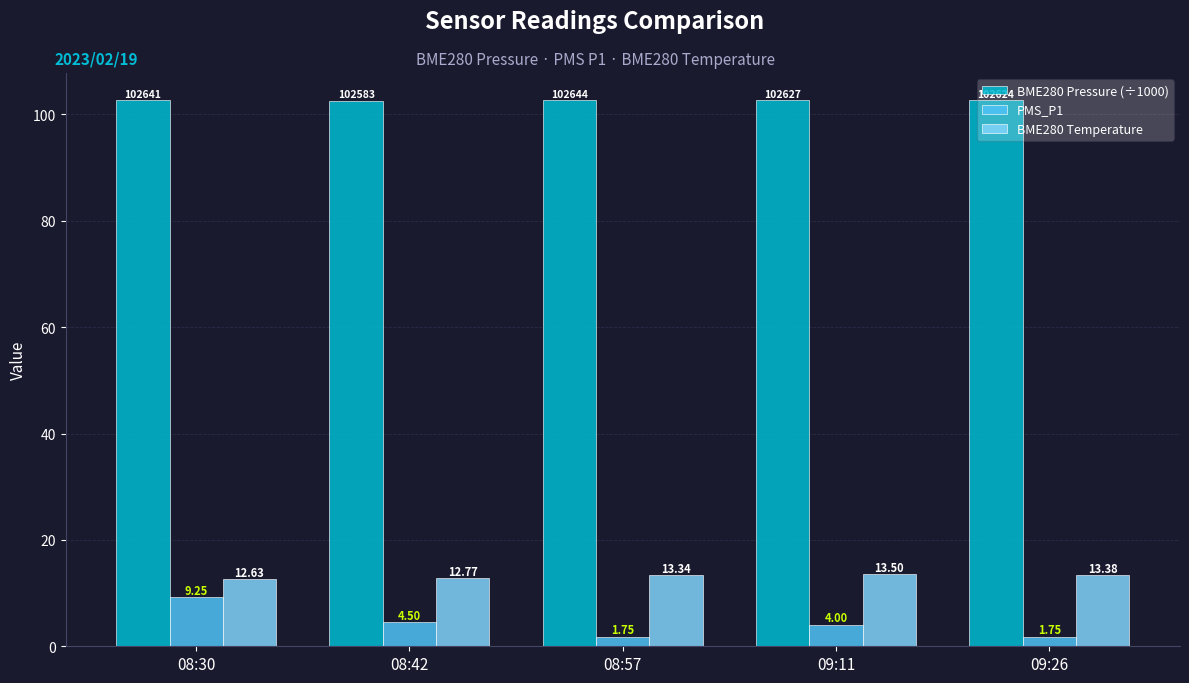

At which label does PMS_P1 reach its peak?

08:30